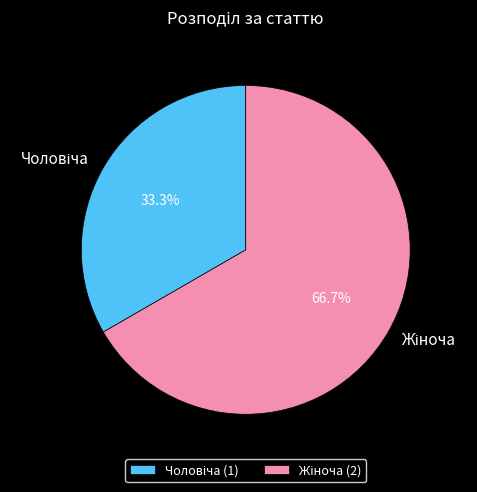

Is there a majority slice in this chart?

Yes